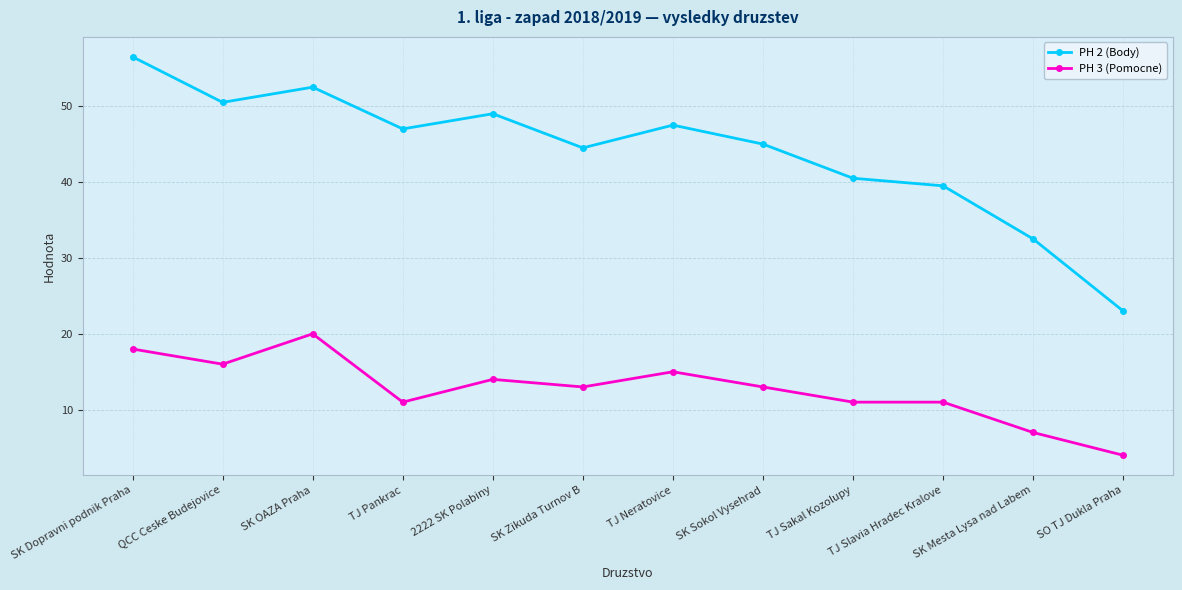

Is it true that PH 3 (Pomocne) equals 16.0 at QCC Ceske Budejovice?

True